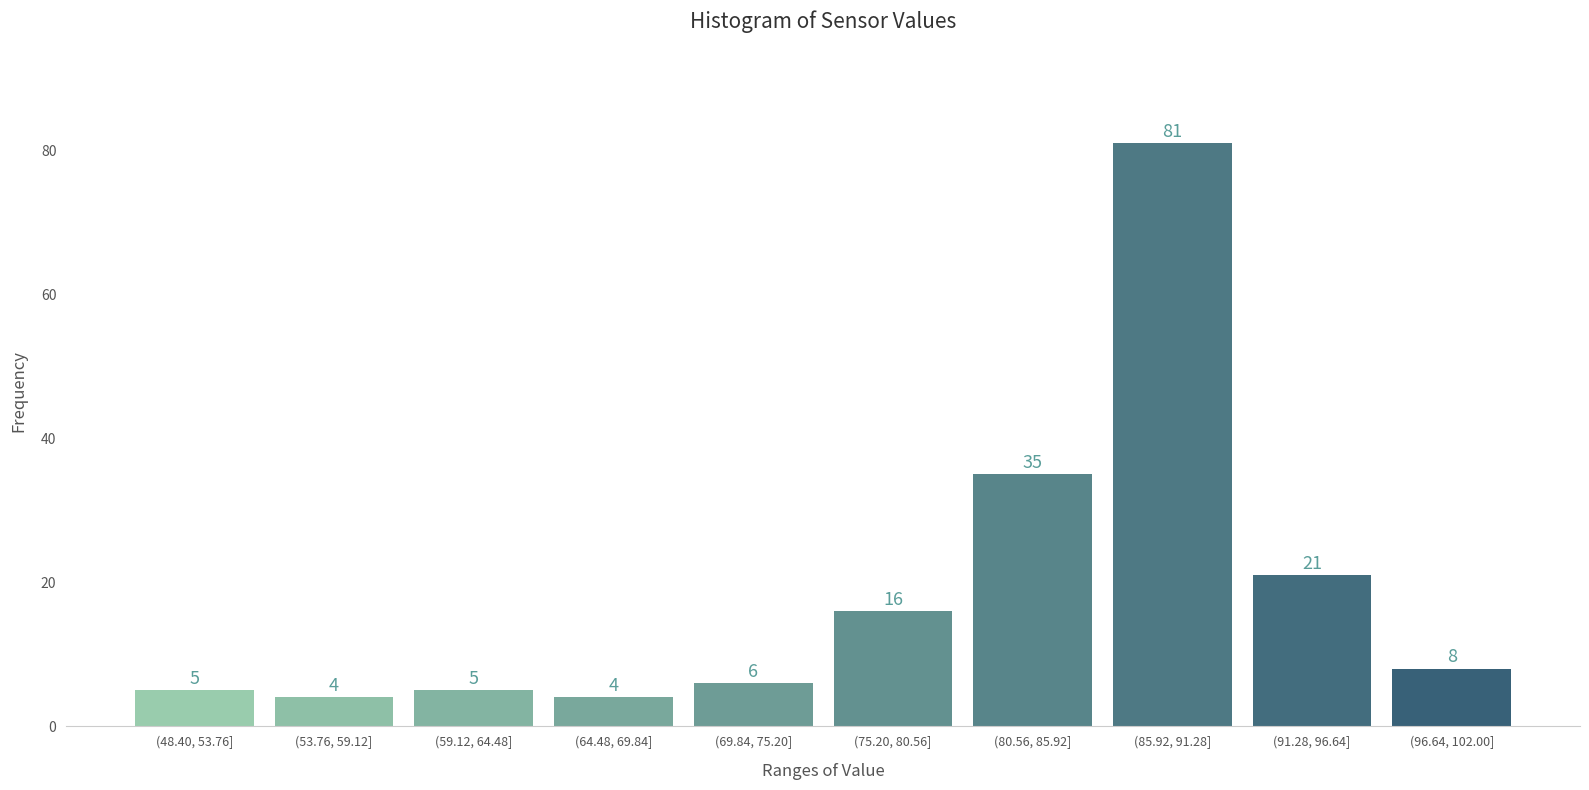

Reading left to right, extract all data points from this chart.

(48.40, 53.76]=5	(53.76, 59.12]=4	(59.12, 64.48]=5	(64.48, 69.84]=4	(69.84, 75.20]=6	(75.20, 80.56]=16	(80.56, 85.92]=35	(85.92, 91.28]=81	(91.28, 96.64]=21	(96.64, 102.00]=8